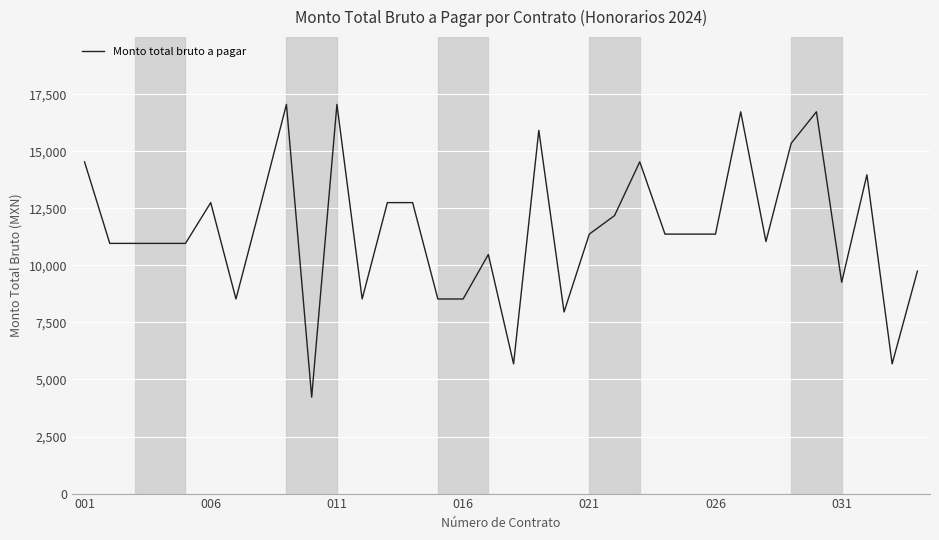

What is the smallest value displayed?

4222.4